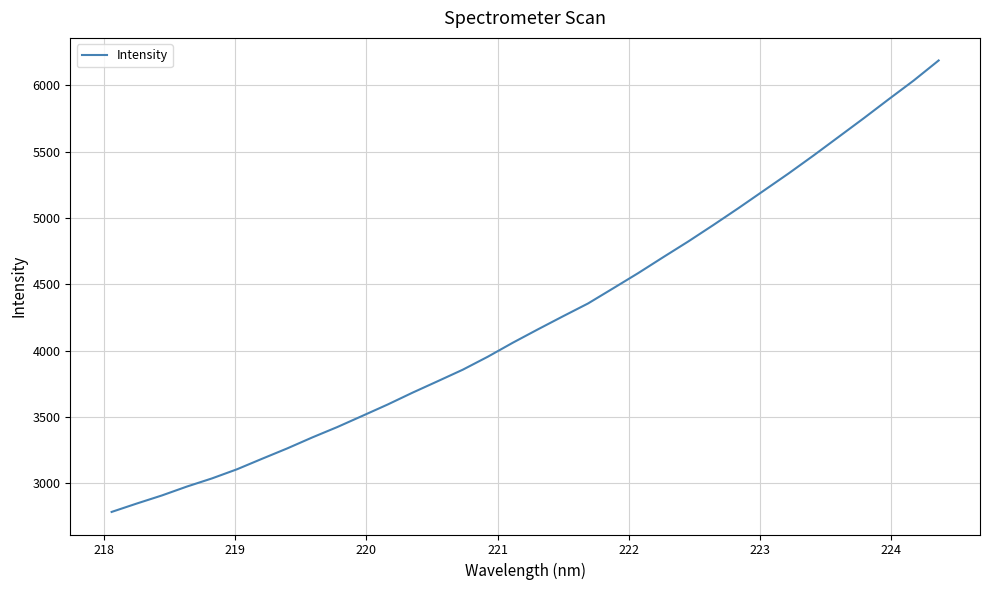

What is the smallest value displayed?

2785.6